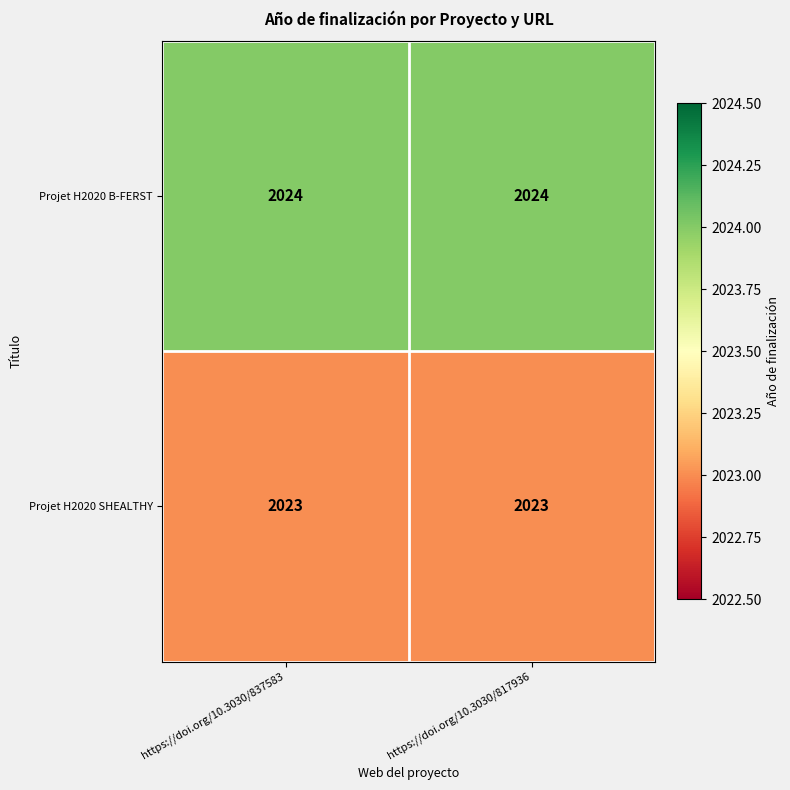

Is the value of Projet H2020 SHEALTHY at https://doi.org/10.3030/817936 greater than the value of Projet H2020 B-FERST at https://doi.org/10.3030/817936?

No